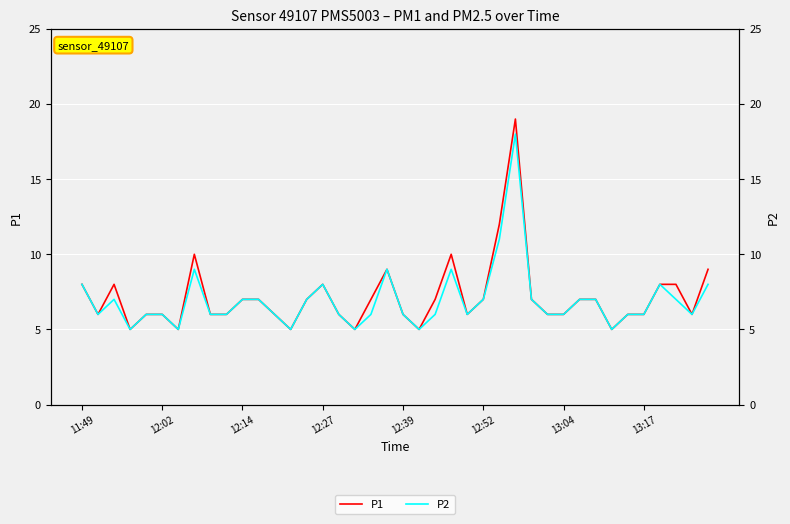

Reading right to left, transcribe all the data shown in this chart.

P1: 9	6	8	8	6	6	5	7	7	6	6	7	19	12	7	6	10	7	5	6	9	7	5	6	8	7	5	6	7	7	6	6	10	5	6	6	5	8	6	8
P2: 8	6	7	8	6	6	5	7	7	6	6	7	18	11	7	6	9	6	5	6	9	6	5	6	8	7	5	6	7	7	6	6	9	5	6	6	5	7	6	8